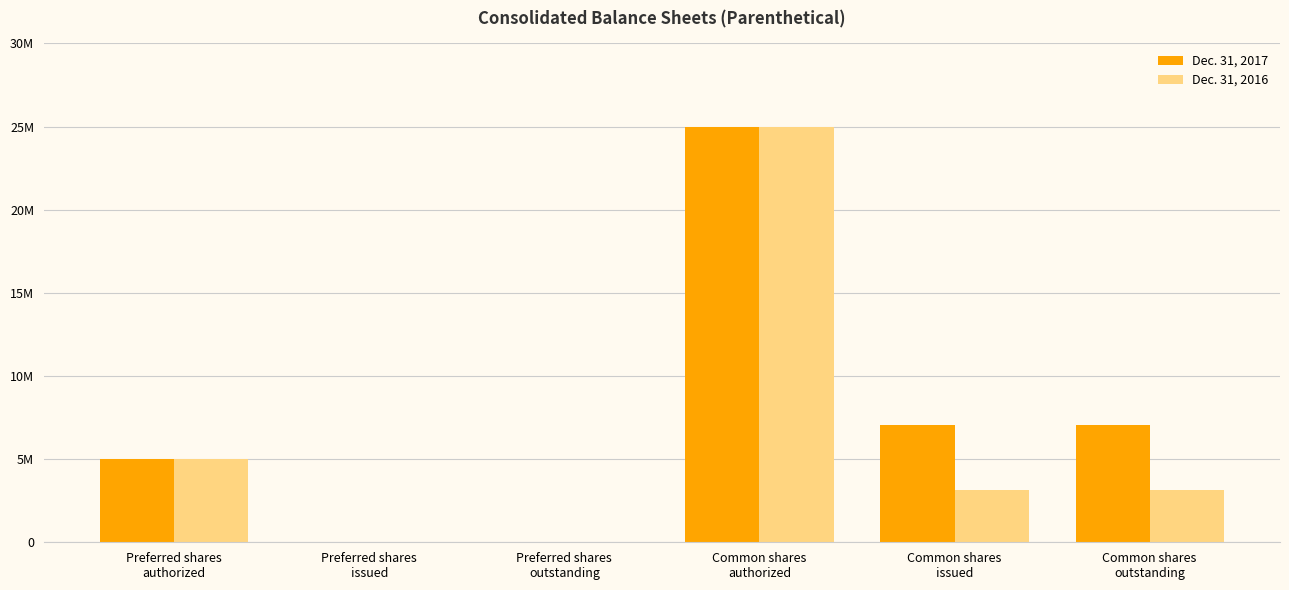

What are all the series names shown in the legend?

Dec. 31, 2017, Dec. 31, 2016